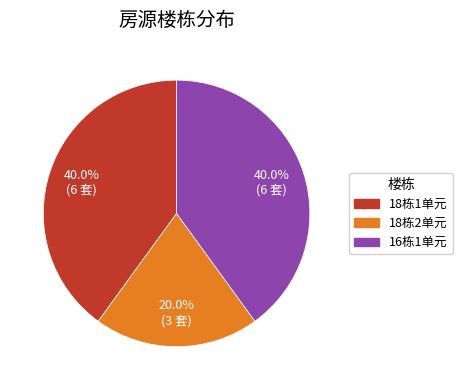

Does any single category account for the majority?

No